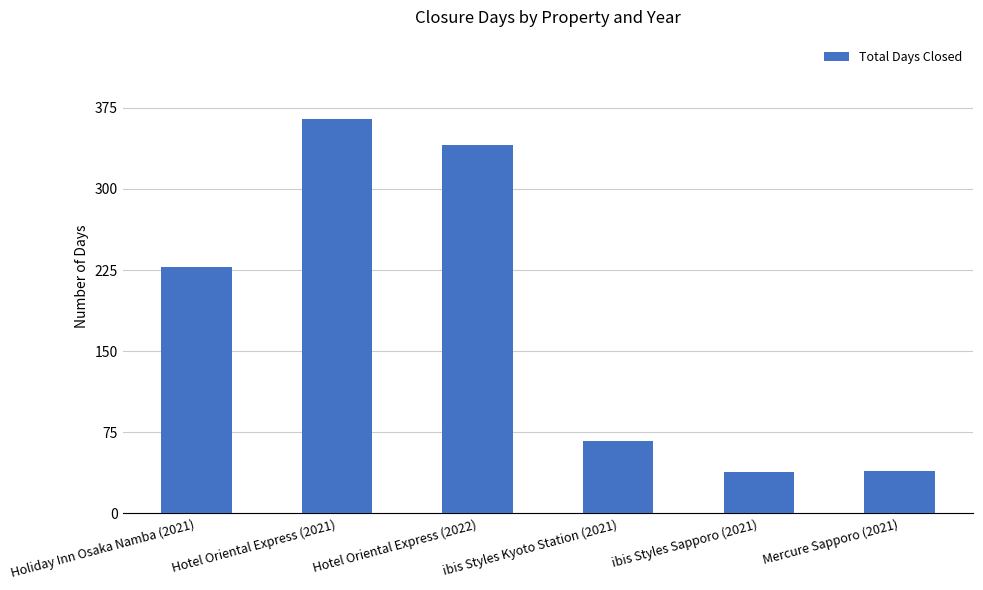

At which label is the value closest to 201?

Holiday Inn Osaka Namba (2021)